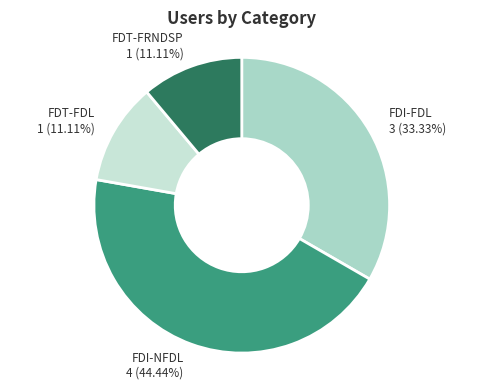

To the nearest percent, what portion does FDT-FRNDSP represent?

11%